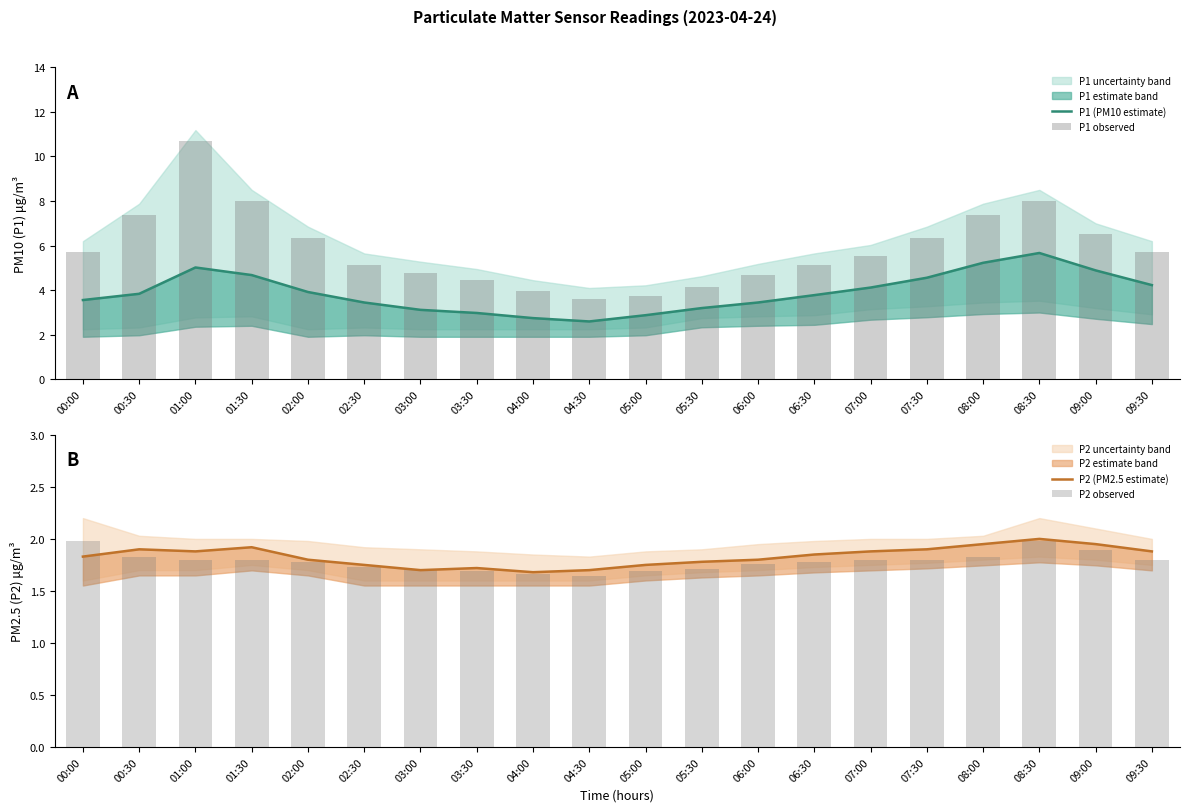

At 03:00, list the series in order from smallest to largest.

P2 (PM2.5 estimate), P2 observed, P1 (PM10 estimate), P1 observed